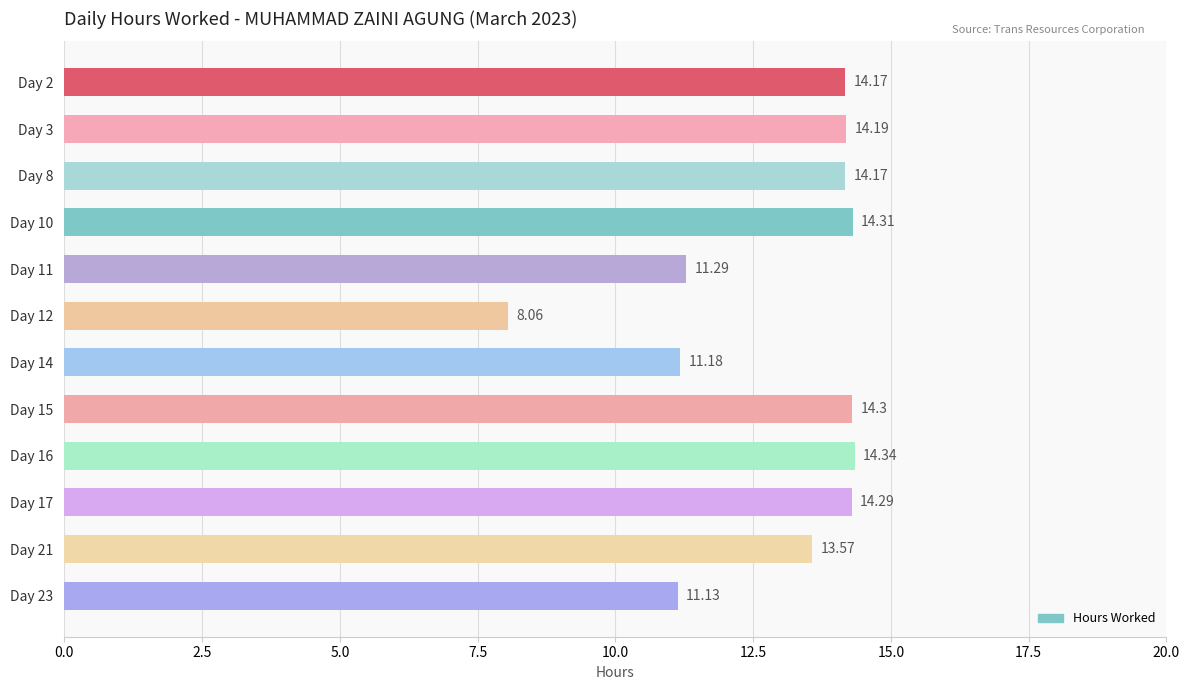

Between Day 11 and Day 21, which is larger?

Day 21